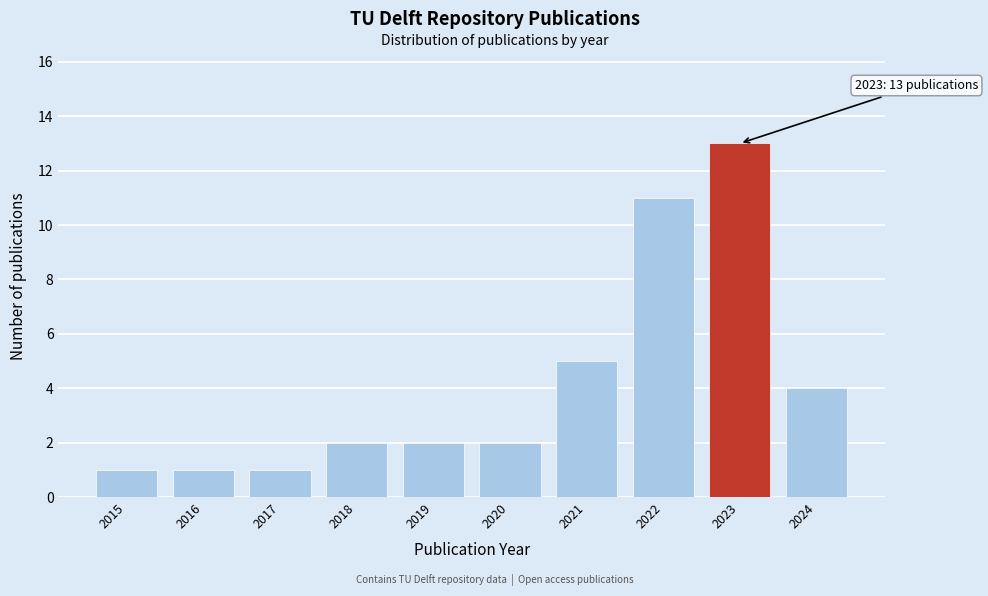

Which range on the x-axis has the tallest bar?

2022.5 to 2023.5